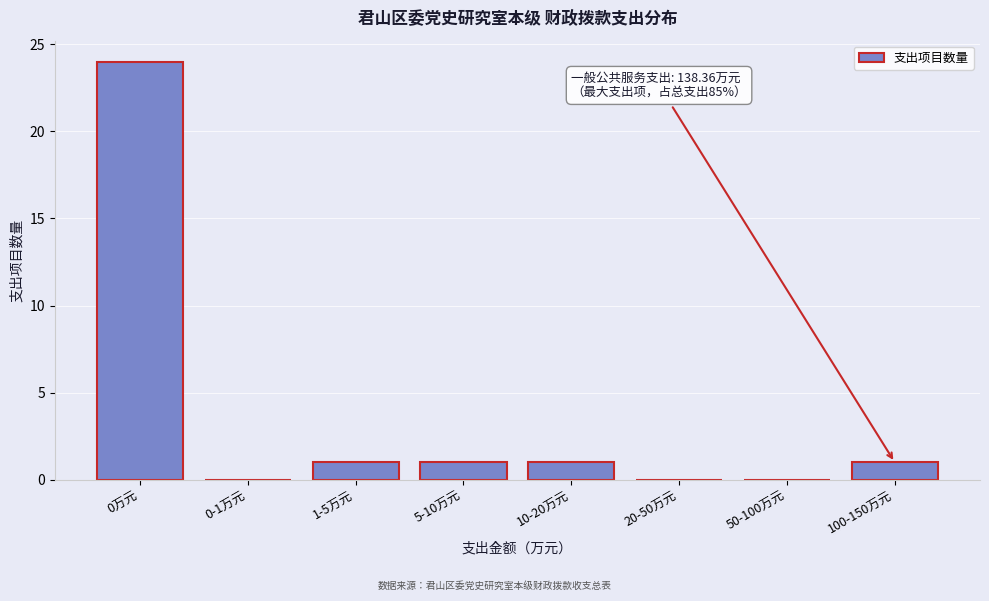

Reading left to right, list all the values displayed in this chart.

0万元=24	0-1万元=0	1-5万元=1	5-10万元=1	10-20万元=1	20-50万元=0	50-100万元=0	100-150万元=1